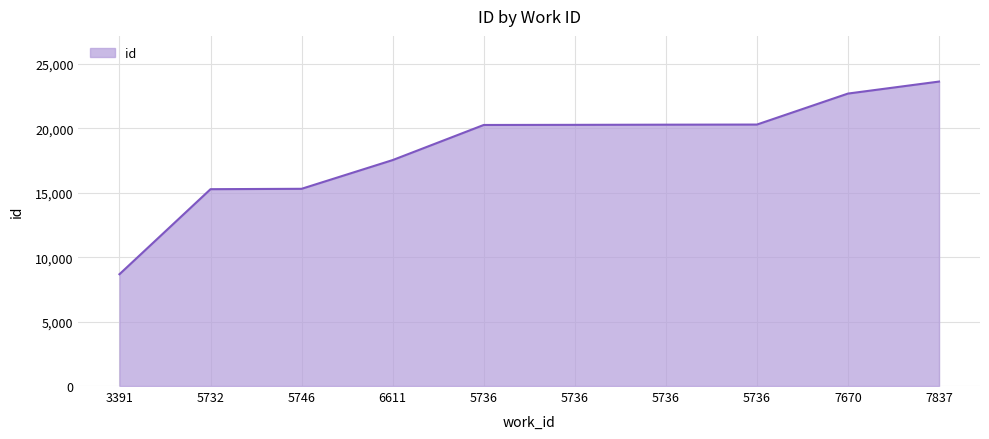

How many values are below 20268?

5